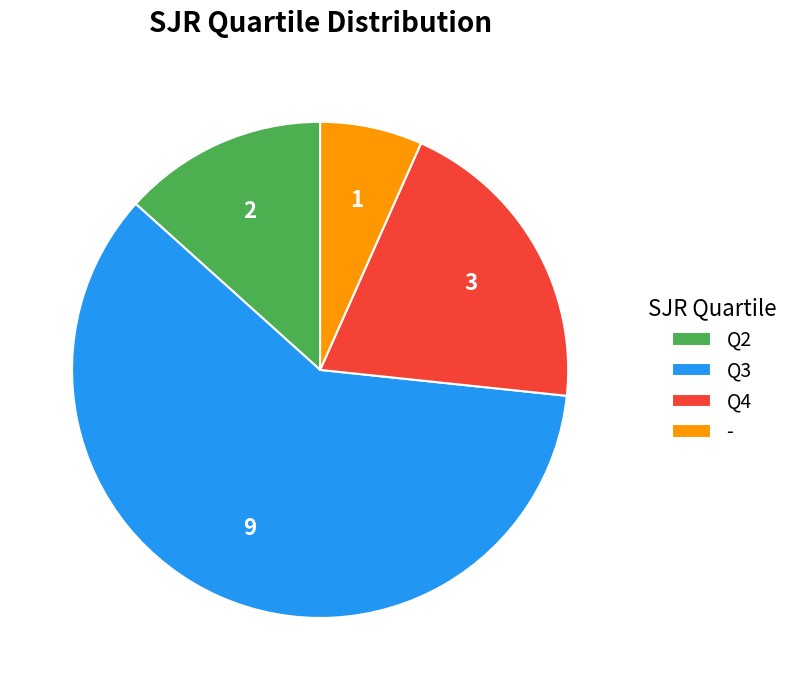

Which has a higher value, Q3 or Q2?

Q3